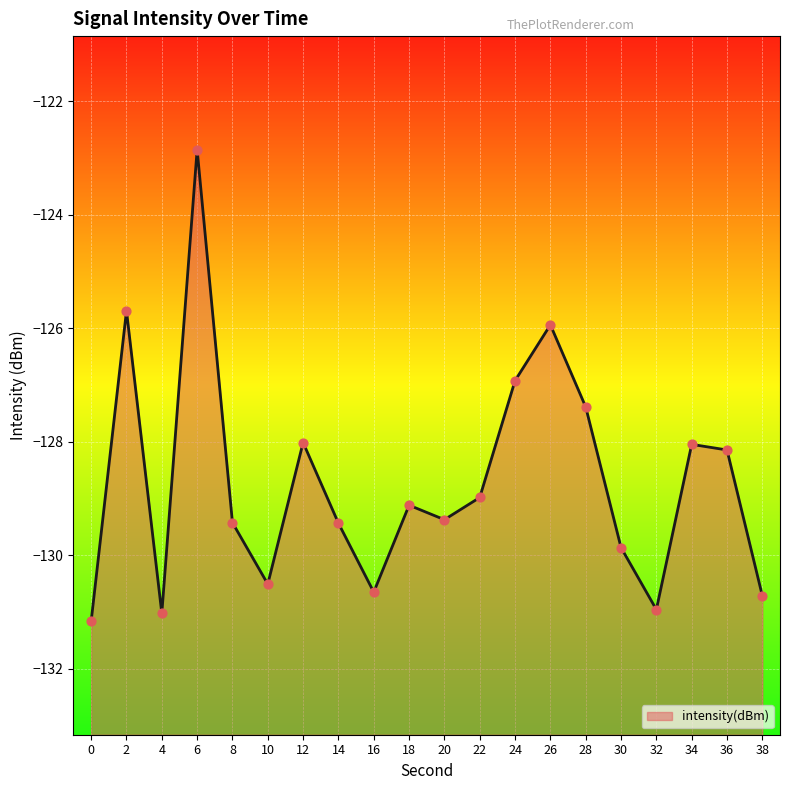

Between 12 and 14, which is larger?

12